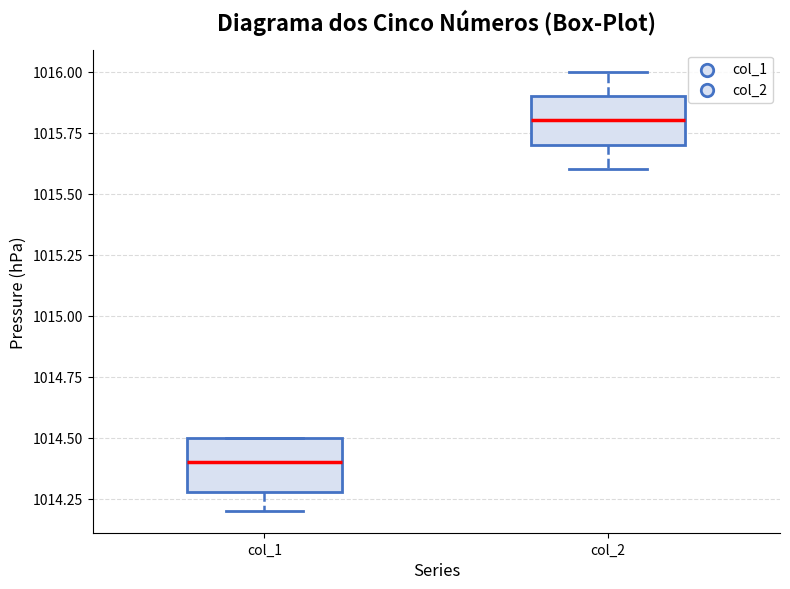

Reading left to right, read every box against the y-axis: the position of its median line, the range the box covers, and the ends of its whiskers. The values are not printed on the chart, so give them approximately, as read against the axis.

col_1: median 1014.4, box 1014.3 to 1014.5, whiskers 1014.2 to 1014.5
col_2: median 1015.8, box 1015.7 to 1015.9, whiskers 1015.6 to 1016.0